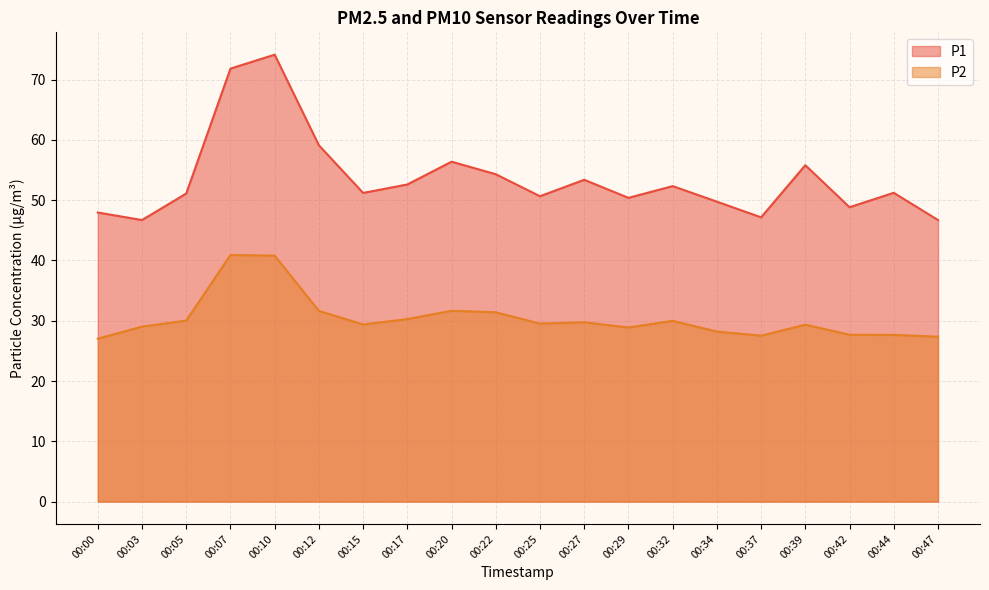

What is the sum of the P1 values at 00:34 and 00:00?

97.7